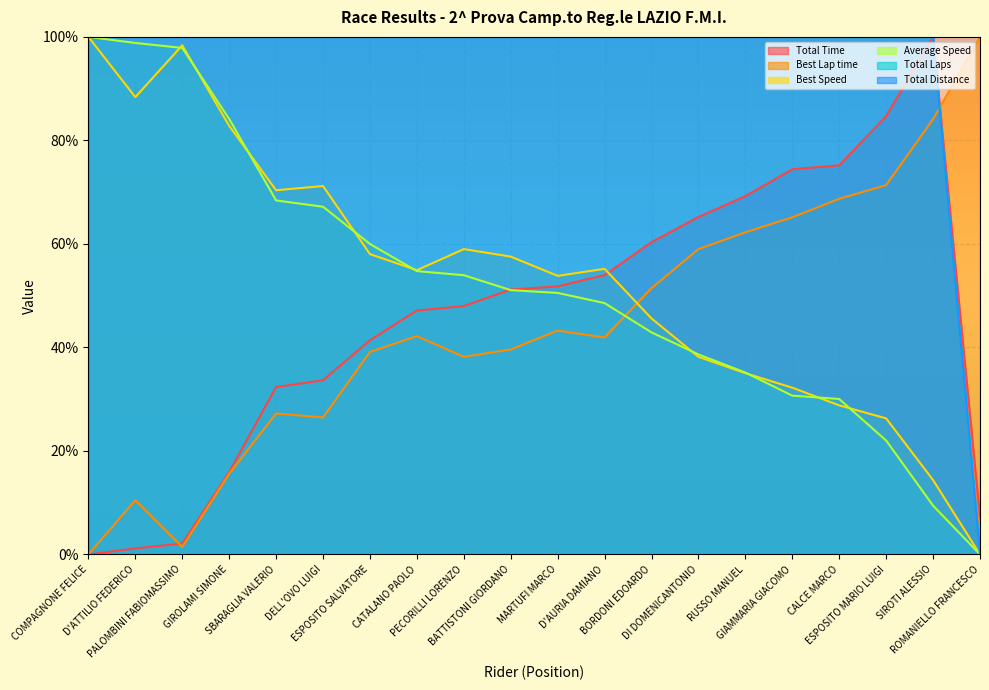

What is the spread (max minus min) of values at DELL'OVO LUIGI?

73.5